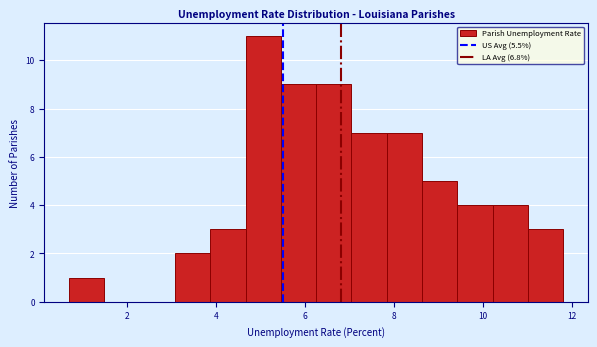

Around what value on the x-axis is the tallest bar? Give the approximate position of its centre, as read against the axis.

5.0